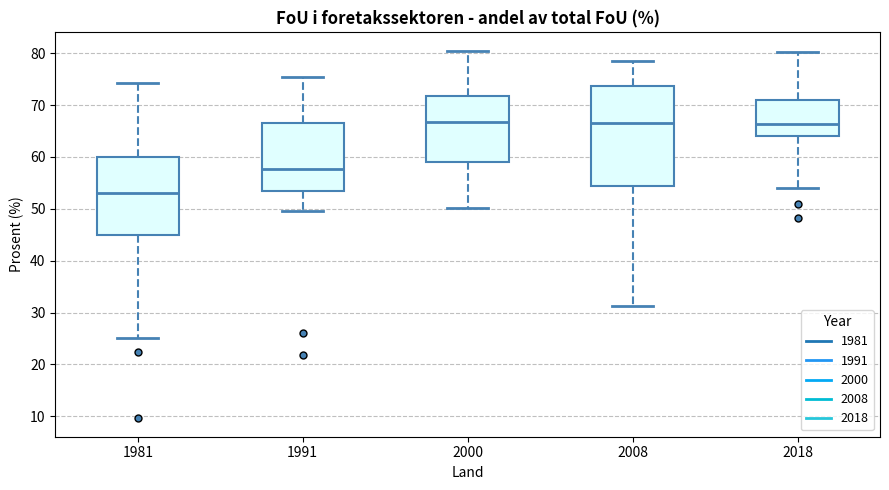

Which box has the lowest median line?

1981